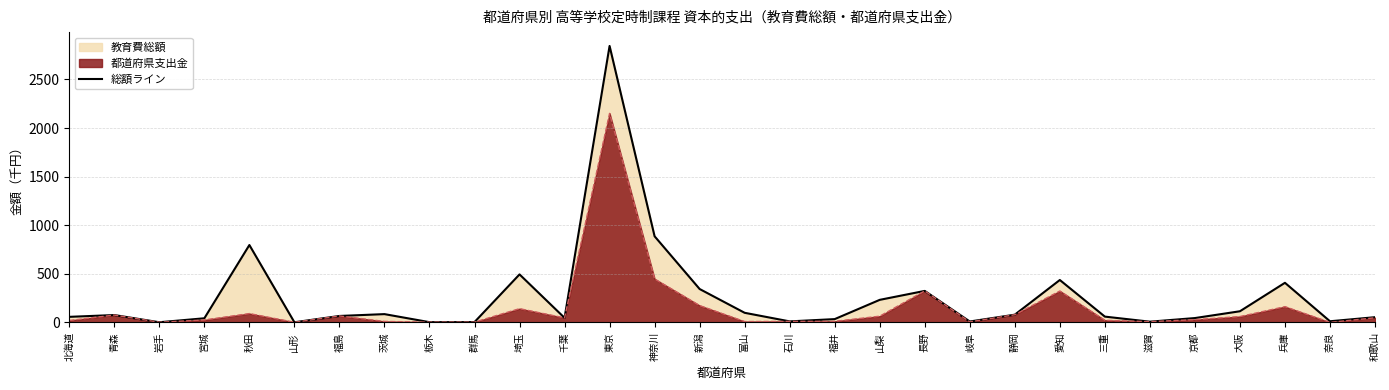

Count the number of values greater than 66.

15